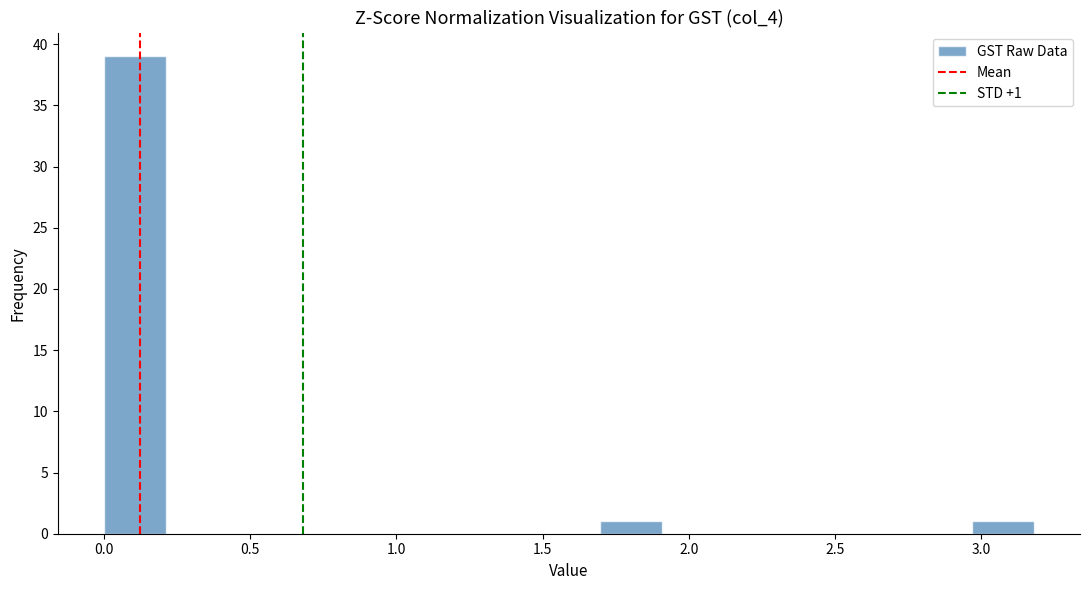

Which range on the x-axis has the tallest bar?

0.00 to 0.20